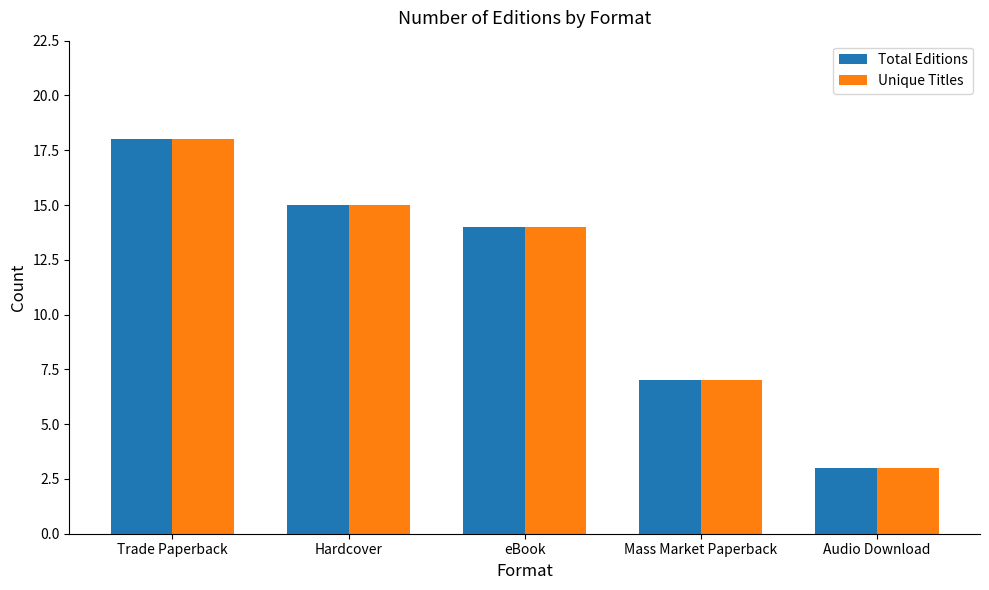

At which category is the sum across all series the highest?

Trade Paperback